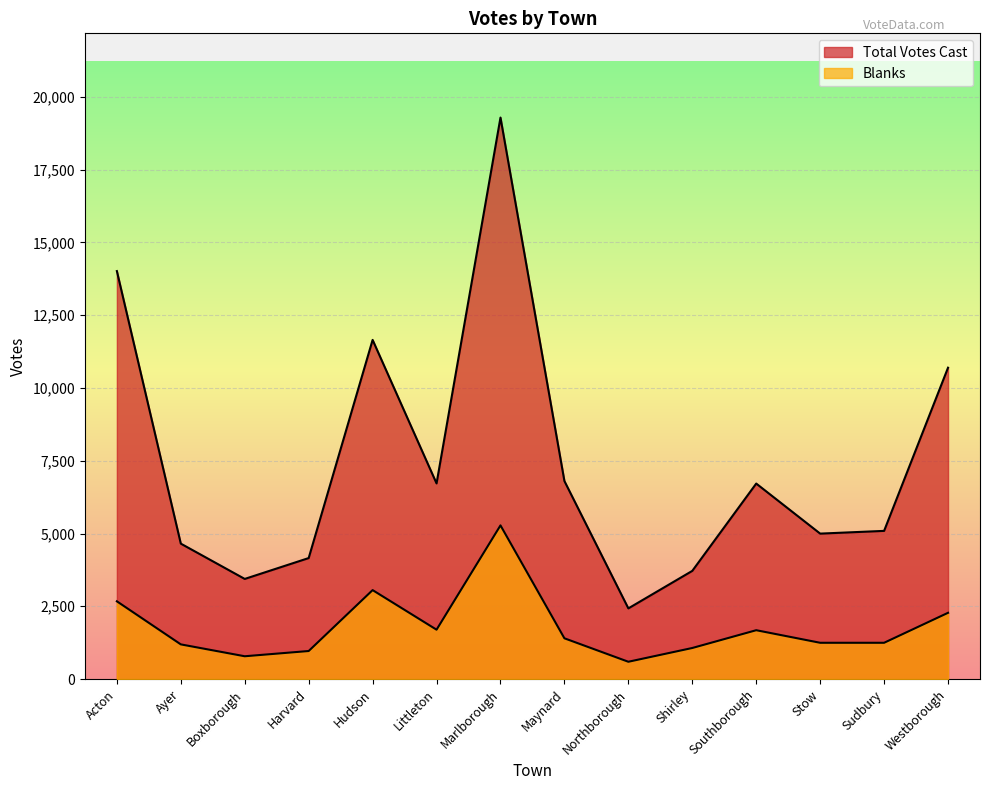

Which label corresponds to the largest value in the chart?

Marlborough